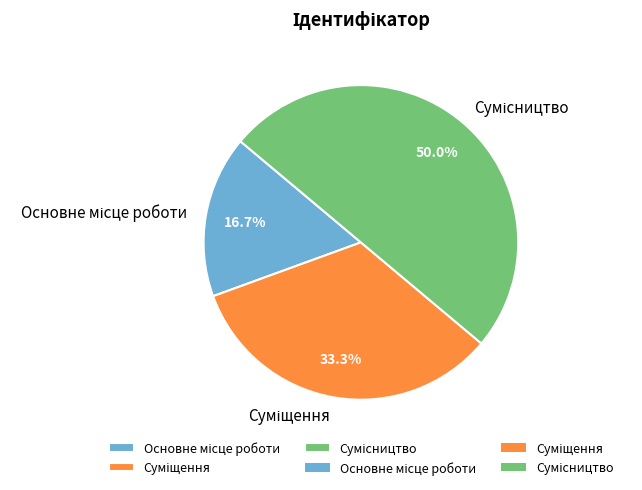

Rank the categories by value from lowest to highest.

Основне місце роботи, Суміщення, Сумісництво